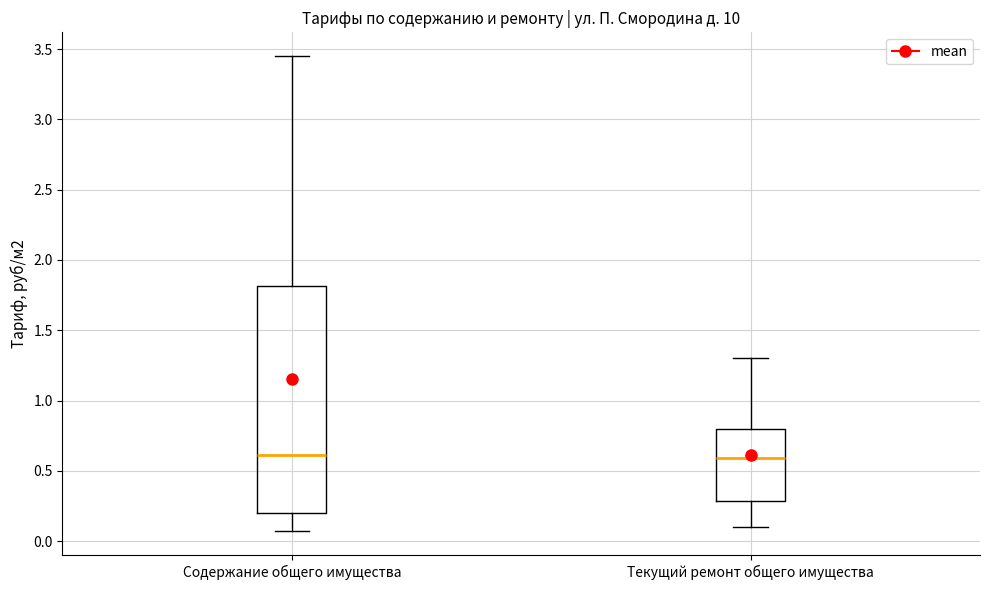

Reading left to right, transcribe this box plot: for each box, give where its median line is, the range the box spans, and where its two whiskers end, as read against the y-axis. The values are not printed on the chart, so give them approximately, as read against the axis.

Содержание общего имущества: median 0.60, box 0.20 to 1.80, whiskers 0.05 to 3.45
Текущий ремонт общего имущества: median 0.60, box 0.30 to 0.80, whiskers 0.10 to 1.30